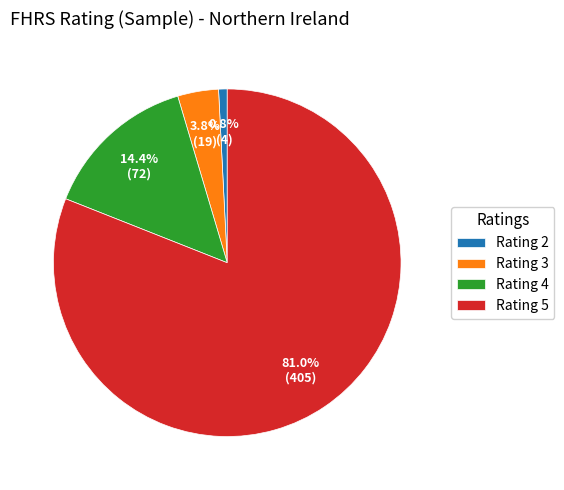

Which has a higher value, Rating 5 or Rating 4?

Rating 5